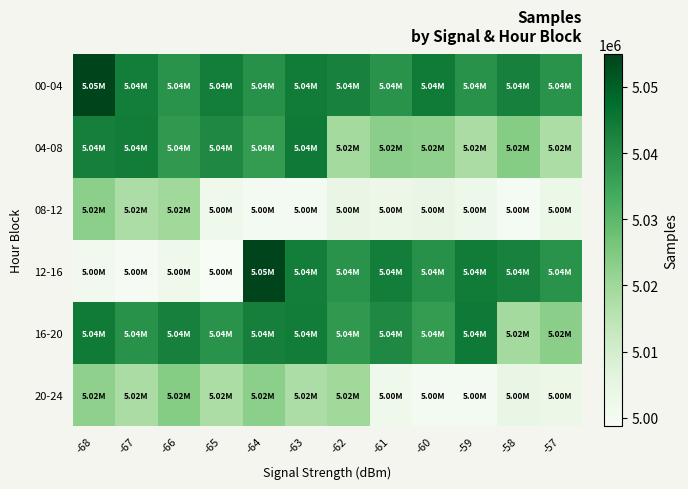

Reading right to left, what are all the values shown in this chart?

00-04: -57=5038926	-58=5043209	-59=5039199	-60=5044481	-61=5038985	-62=5043022	-63=5044193	-64=5039468	-65=5043731	-66=5038963	-67=5043883	-68=5054904
04-08: -57=5017885	-58=5023966	-59=5018079	-60=5022530	-61=5023213	-62=5019119	-63=5044640	-64=5037076	-65=5041420	-66=5037764	-67=5043941	-68=5043438
08-12: -57=5003136	-58=4999602	-59=5002773	-60=5004023	-61=5002971	-62=5004106	-63=5000194	-64=5000132	-65=5002131	-66=5019639	-67=5017684	-68=5023025
12-16: -57=5038985	-58=5043022	-59=5044193	-60=5039468	-61=5043731	-62=5038963	-63=5043883	-64=5054904	-65=4998708	-66=5002150	-67=4999185	-68=5001041
16-20: -57=5023213	-58=5019119	-59=5044640	-60=5037076	-61=5041420	-62=5037764	-63=5043941	-64=5043438	-65=5038926	-66=5043209	-67=5039199	-68=5044481
20-24: -57=5002971	-58=5004106	-59=5000194	-60=5000132	-61=5002131	-62=5019639	-63=5017684	-64=5023025	-65=5017885	-66=5023966	-67=5018079	-68=5022530